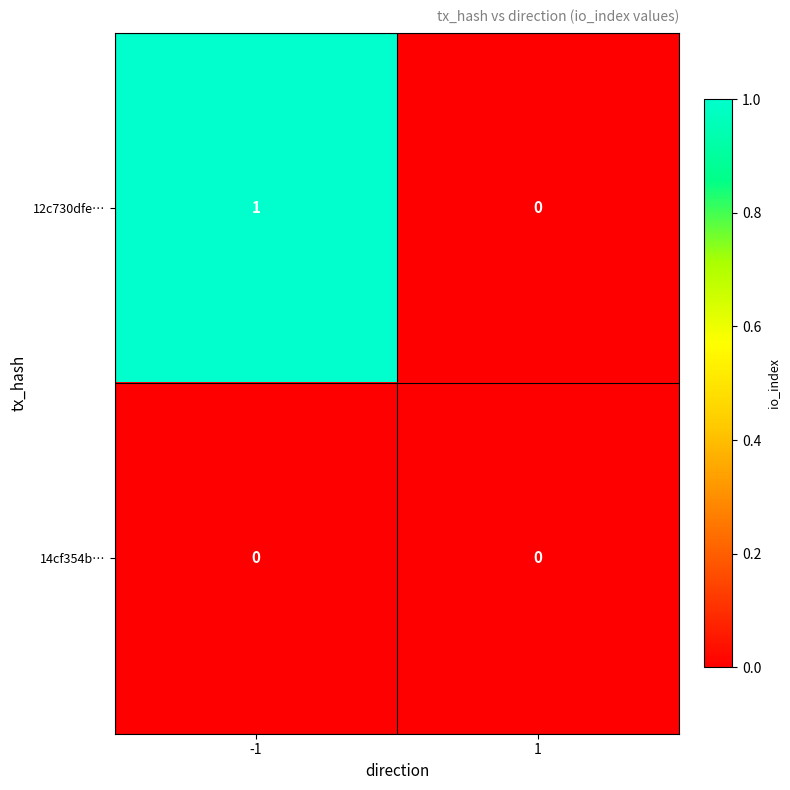

List the series in order of their peak value, lowest first.

14cf354b…, 12c730dfe…